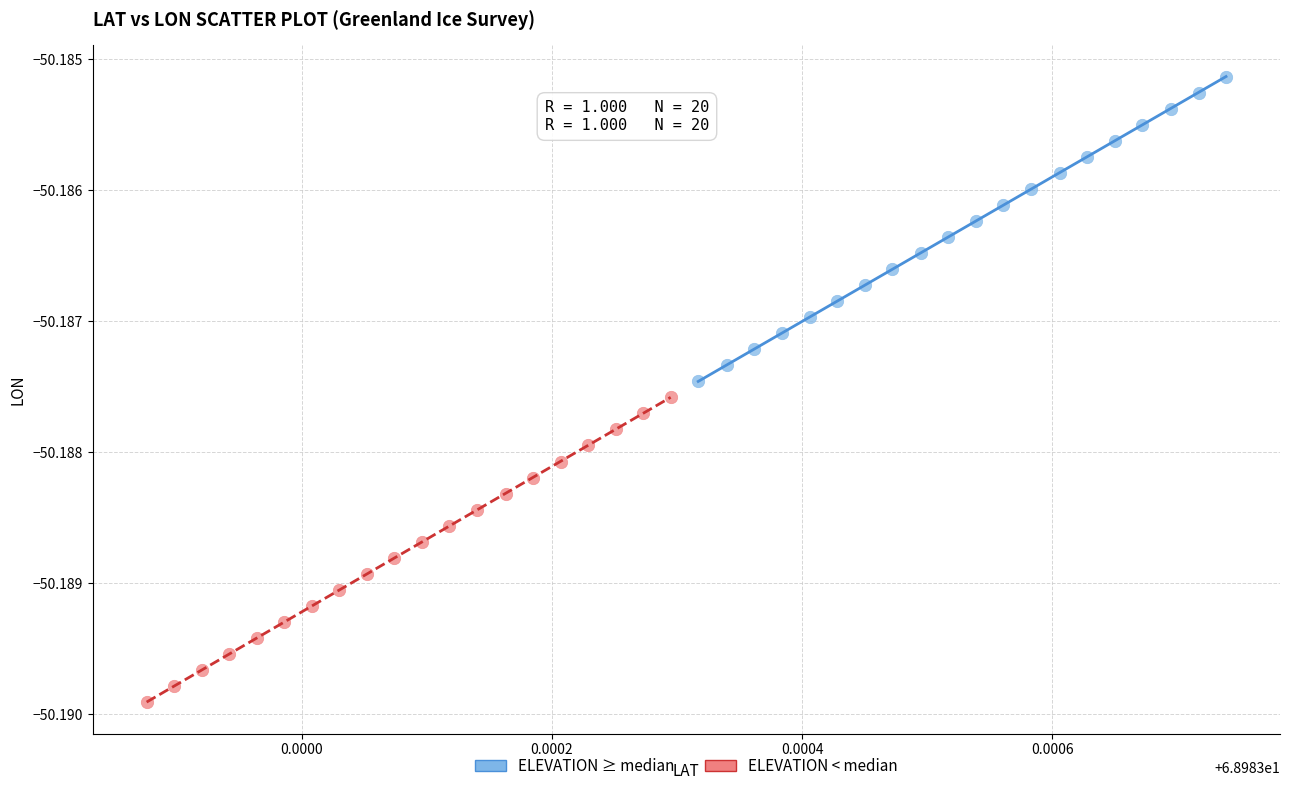

Which series reaches the maximum Y coordinate?

ELEVATION ≥ median